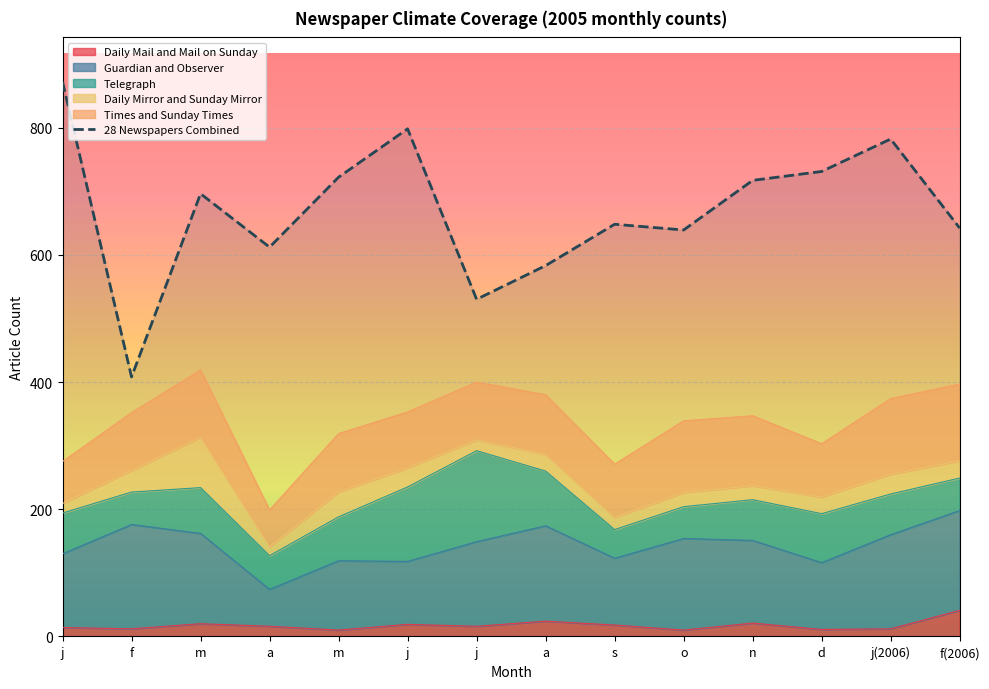

In Daily Mirror and Sunday Mirror, how many points are higher than both neighbors (excluding endpoints)?

4